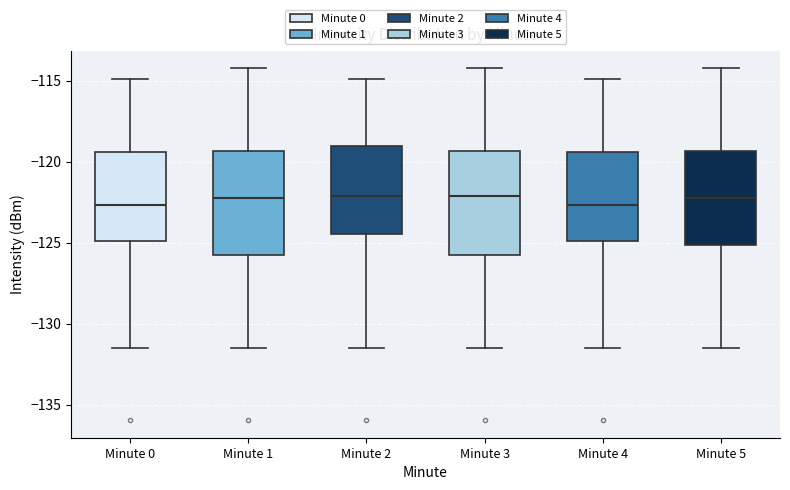

Reading left to right, read every box against the y-axis: the position of its median line, the range the box covers, and the ends of its whiskers. The values are not printed on the chart, so give them approximately, as read against the axis.

Minute 0: median -122.5, box -125.0 to -119.5, whiskers -131.5 to -115.0
Minute 1: median -122.0, box -126.0 to -119.5, whiskers -131.5 to -114.0
Minute 2: median -122.0, box -124.5 to -119.0, whiskers -131.5 to -115.0
Minute 3: median -122.0, box -126.0 to -119.5, whiskers -131.5 to -114.0
Minute 4: median -122.5, box -125.0 to -119.5, whiskers -131.5 to -115.0
Minute 5: median -122.0, box -125.0 to -119.5, whiskers -131.5 to -114.0